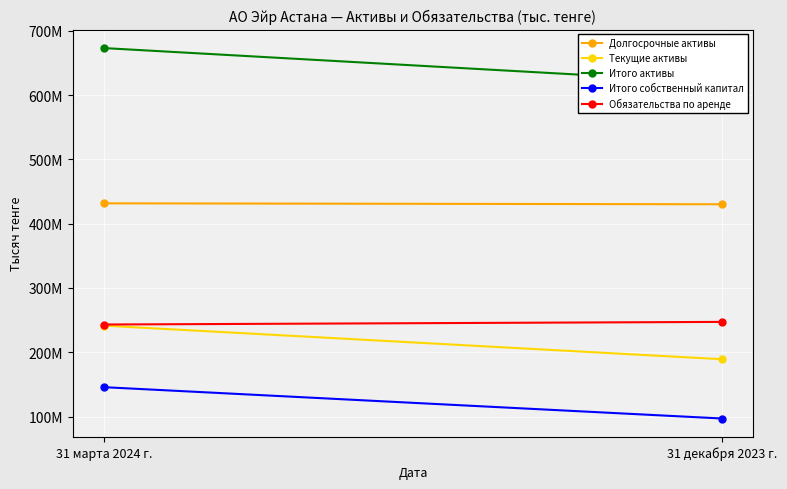

How many values in the Долгосрочные активы series are below 431623434?

1